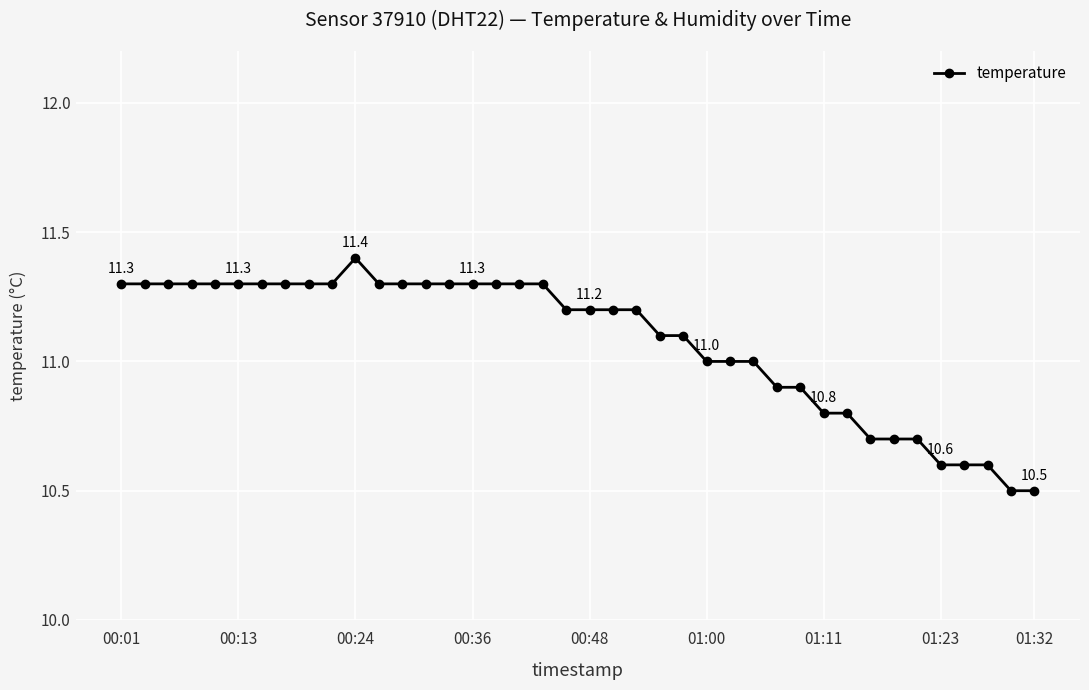

What is the difference between the maximum and second lowest values?

0.9